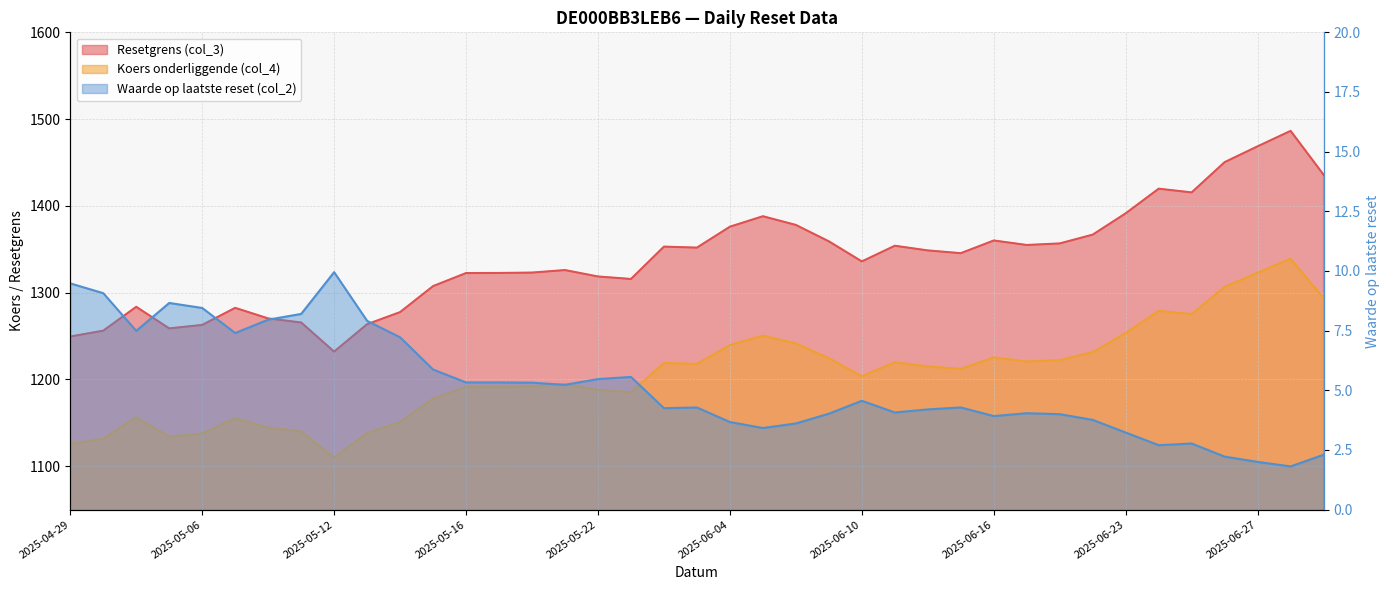

Where is Resetgrens (col_3) nearest to the value 1359?

2025-06-09